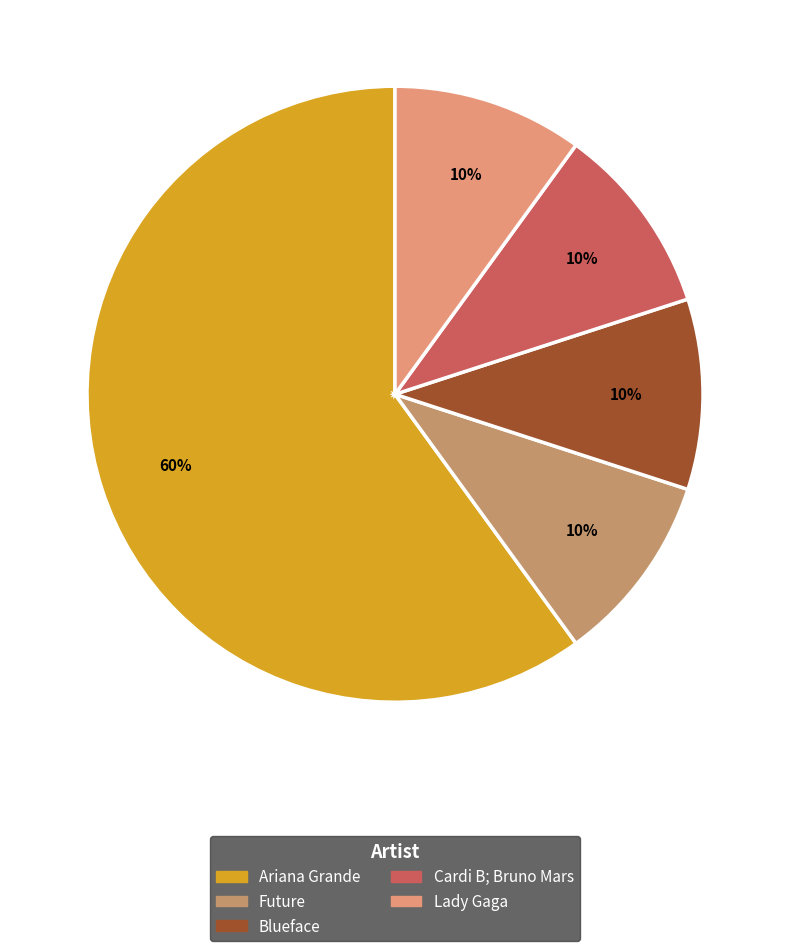

Which slice is the largest?

Ariana Grande